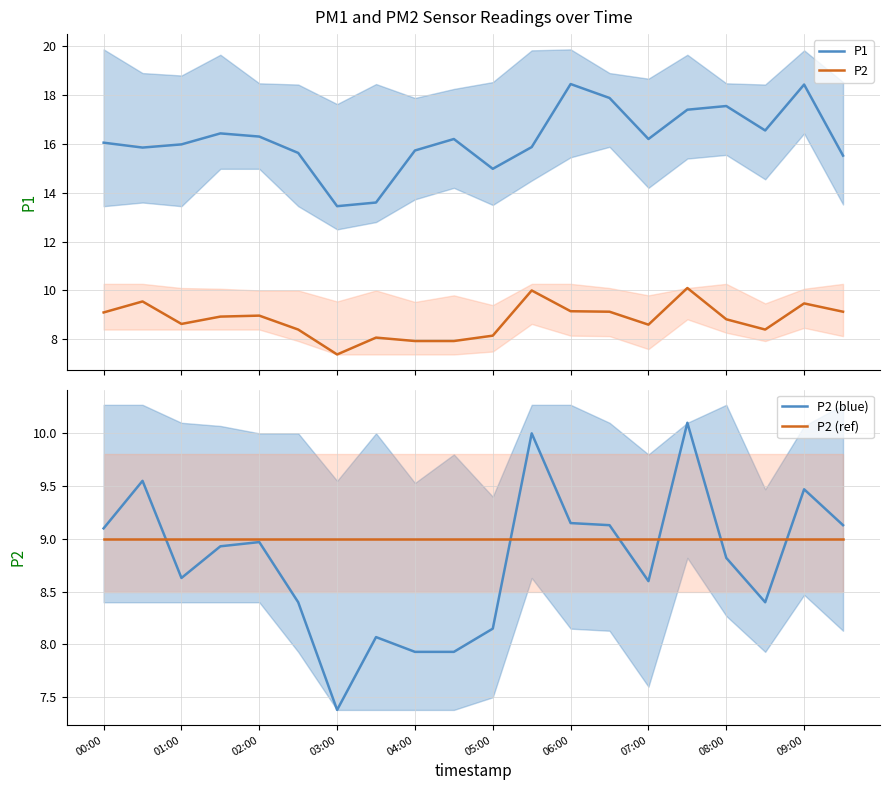

At which label does P2 (ref) reach its peak?

00:00